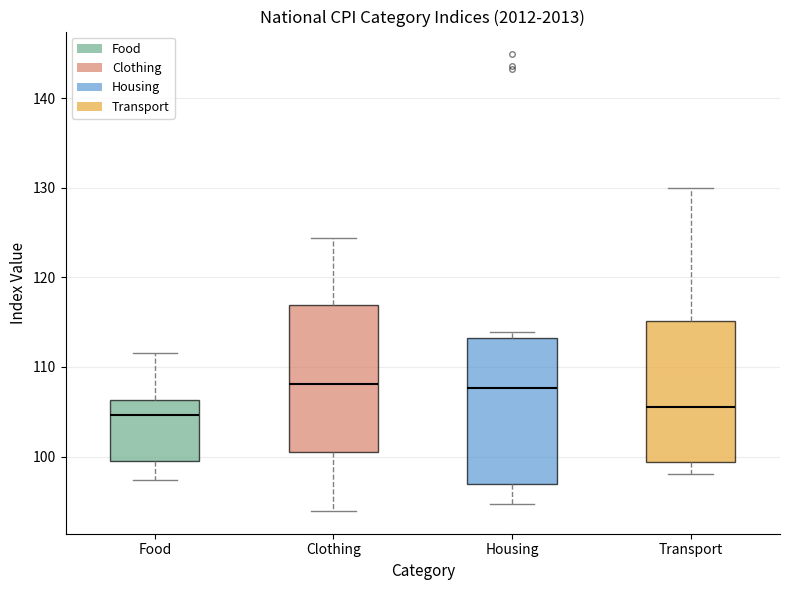

Reading left to right, read every box against the y-axis: the position of its median line, the range the box covers, and the ends of its whiskers. The values are not printed on the chart, so give them approximately, as read against the axis.

Food: median 105, box 99 to 106, whiskers 97 to 112
Clothing: median 108, box 100 to 117, whiskers 94 to 124
Housing: median 108, box 97 to 113, whiskers 95 to 114
Transport: median 106, box 99 to 115, whiskers 98 to 130